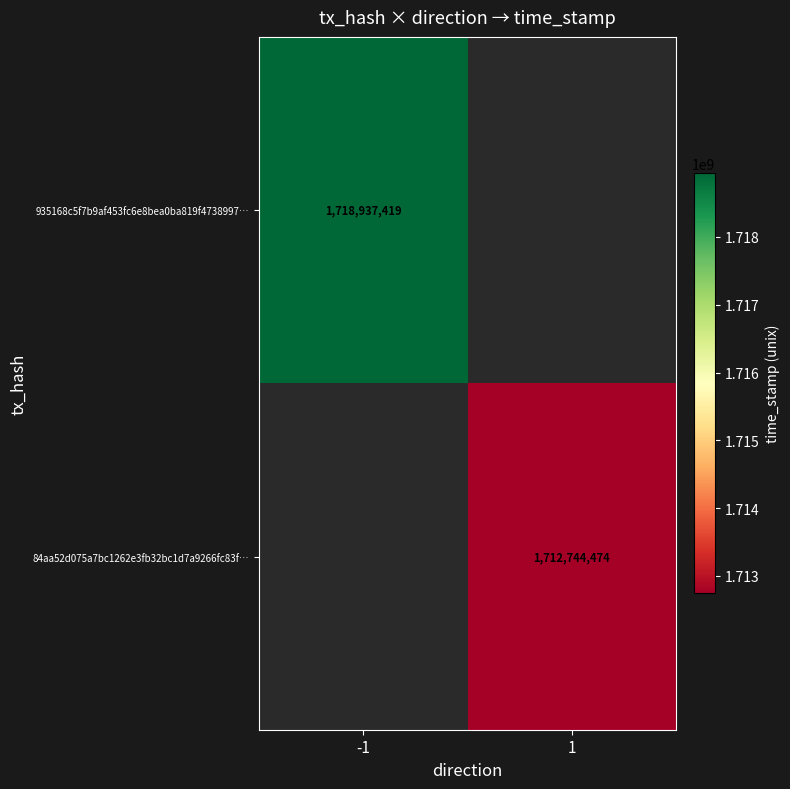

Is it true that 84aa52d075a7bc1262e3fb32bc1d7a9266fc83f… equals 1161528140 at 1?

False